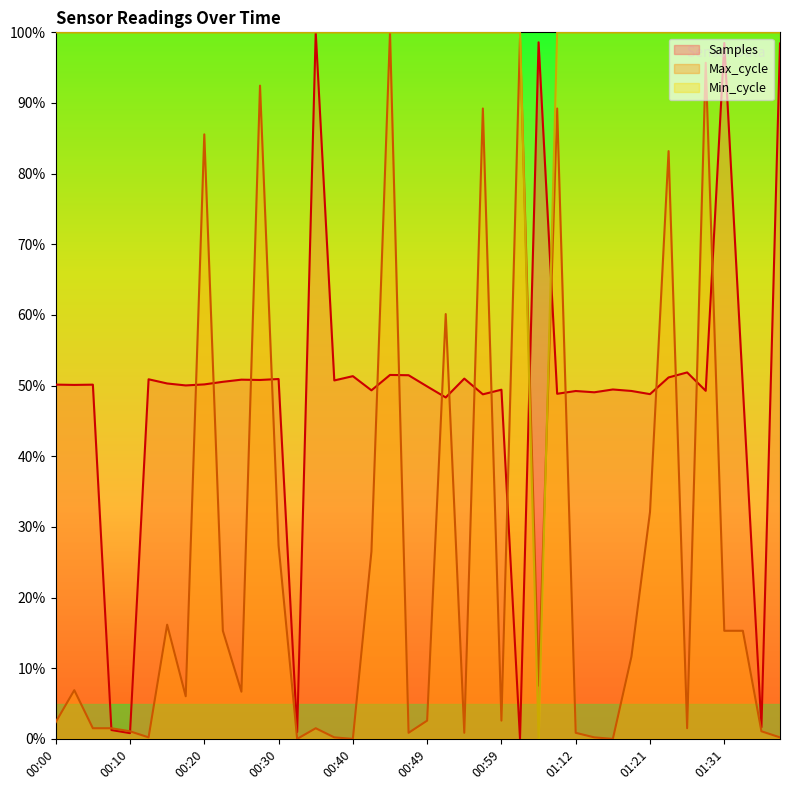

At which label does Max_cycle reach its peak?

00:44